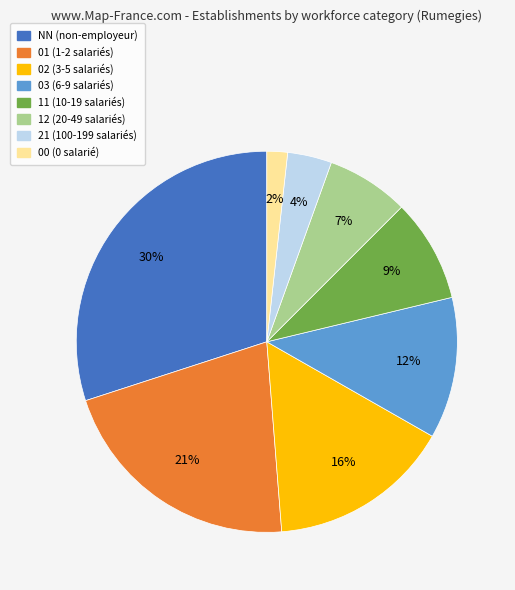

Is there any slice that represents more than half of the pie?

No